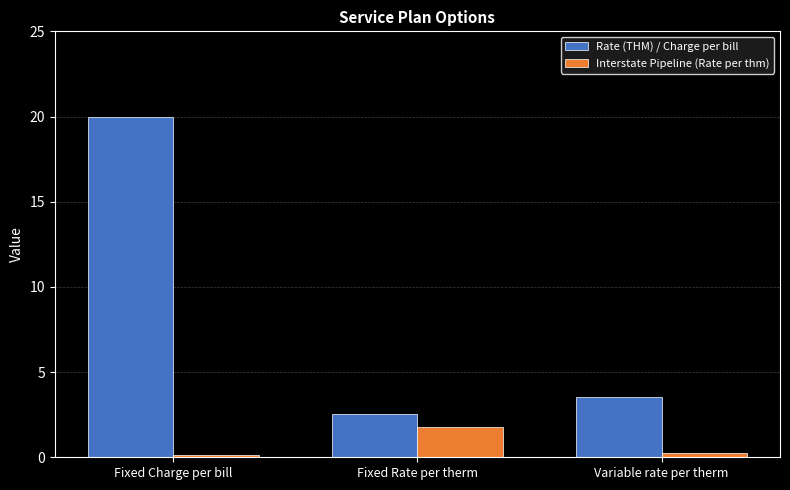

At which category does the chart reach its peak across all series?

Fixed Charge per bill